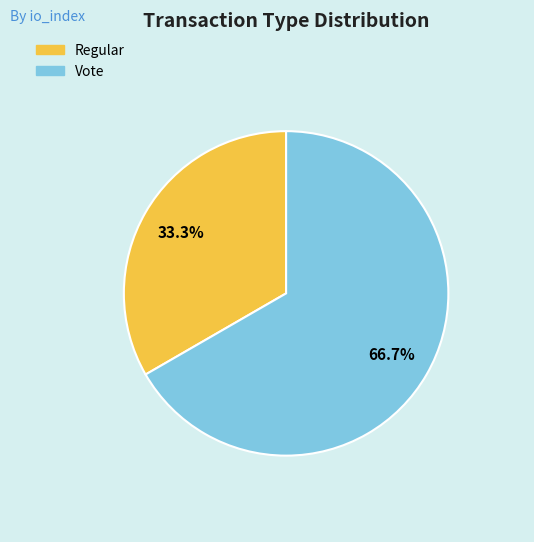

Is there any slice that represents more than half of the pie?

Yes